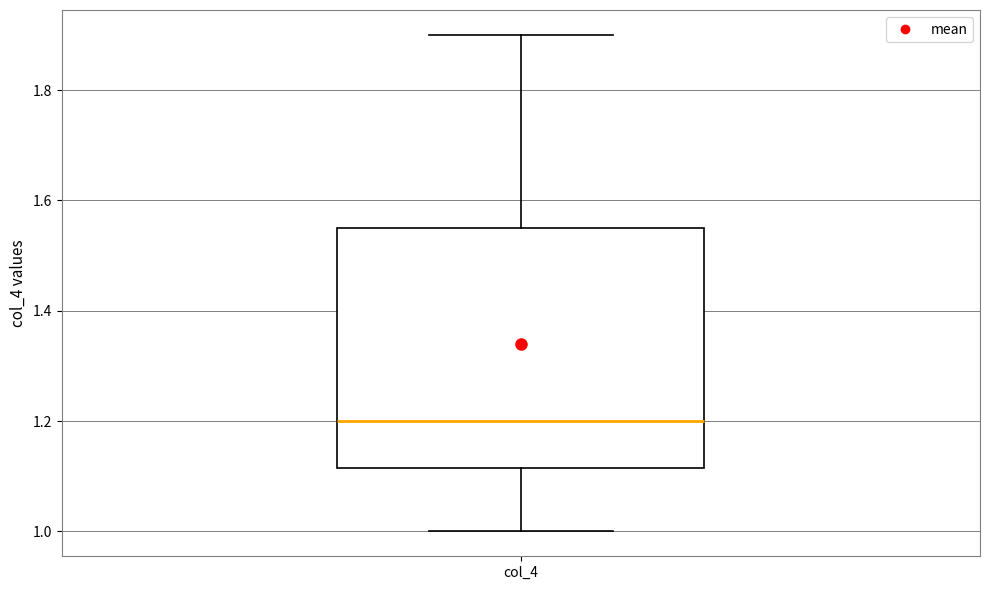

Where does the upper whisker of the box for col_4 end on the y-axis? The values are not printed on the chart, so give them approximately, as read against the axis.

1.90